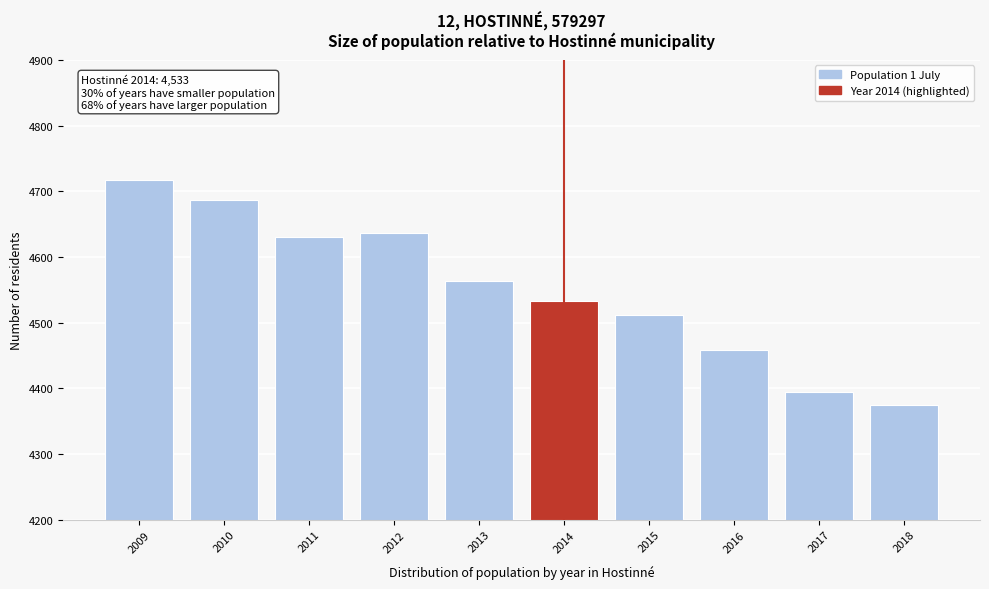

Reading left to right, extract all data points from this chart.

2009=4717	2010=4686	2011=4631	2012=4636	2013=4563	2014=4533	2015=4512	2016=4459	2017=4395	2018=4374